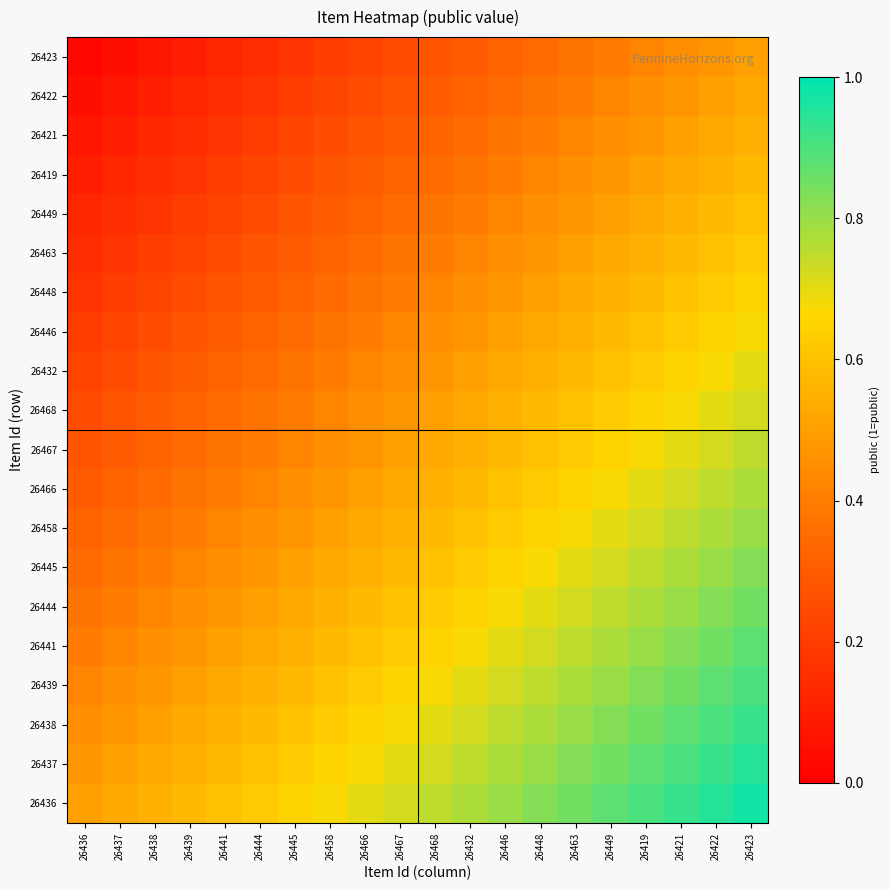

Reading left to right, extract all data points from this chart.

26436: 26436=0.5	26437=0.5	26438=0.6	26439=0.6	26441=0.6	26444=0.6	26445=0.7	26458=0.7	26466=0.7	26467=0.7	26468=0.8	26432=0.8	26446=0.8	26448=0.8	26463=0.8	26449=0.9	26419=0.9	26421=0.9	26422=0.9	26423=1.0
26437: 26436=0.5	26437=0.5	26438=0.5	26439=0.6	26441=0.6	26444=0.6	26445=0.6	26458=0.7	26466=0.7	26467=0.7	26468=0.7	26432=0.8	26446=0.8	26448=0.8	26463=0.8	26449=0.8	26419=0.9	26421=0.9	26422=0.9	26423=0.9
26438: 26436=0.5	26437=0.5	26438=0.5	26439=0.5	26441=0.6	26444=0.6	26445=0.6	26458=0.6	26466=0.7	26467=0.7	26468=0.7	26432=0.7	26446=0.8	26448=0.8	26463=0.8	26449=0.8	26419=0.8	26421=0.9	26422=0.9	26423=0.9
26439: 26436=0.4	26437=0.5	26438=0.5	26439=0.5	26441=0.5	26444=0.6	26445=0.6	26458=0.6	26466=0.6	26467=0.7	26468=0.7	26432=0.7	26446=0.7	26448=0.8	26463=0.8	26449=0.8	26419=0.8	26421=0.8	26422=0.9	26423=0.9
26441: 26436=0.4	26437=0.4	26438=0.5	26439=0.5	26441=0.5	26444=0.5	26445=0.6	26458=0.6	26466=0.6	26467=0.6	26468=0.7	26432=0.7	26446=0.7	26448=0.7	26463=0.8	26449=0.8	26419=0.8	26421=0.8	26422=0.8	26423=0.9
26444: 26436=0.4	26437=0.4	26438=0.4	26439=0.5	26441=0.5	26444=0.5	26445=0.5	26458=0.6	26466=0.6	26467=0.6	26468=0.6	26432=0.7	26446=0.7	26448=0.7	26463=0.7	26449=0.8	26419=0.8	26421=0.8	26422=0.8	26423=0.8
26445: 26436=0.3	26437=0.4	26438=0.4	26439=0.4	26441=0.5	26444=0.5	26445=0.5	26458=0.5	26466=0.6	26467=0.6	26468=0.6	26432=0.6	26446=0.7	26448=0.7	26463=0.7	26449=0.7	26419=0.8	26421=0.8	26422=0.8	26423=0.8
26458: 26436=0.3	26437=0.3	26438=0.4	26439=0.4	26441=0.4	26444=0.5	26445=0.5	26458=0.5	26466=0.5	26467=0.6	26468=0.6	26432=0.6	26446=0.6	26448=0.7	26463=0.7	26449=0.7	26419=0.7	26421=0.8	26422=0.8	26423=0.8
26466: 26436=0.3	26437=0.3	26438=0.3	26439=0.4	26441=0.4	26444=0.4	26445=0.5	26458=0.5	26466=0.5	26467=0.5	26468=0.6	26432=0.6	26446=0.6	26448=0.6	26463=0.7	26449=0.7	26419=0.7	26421=0.7	26422=0.8	26423=0.8
26467: 26436=0.3	26437=0.3	26438=0.3	26439=0.3	26441=0.4	26444=0.4	26445=0.4	26458=0.5	26466=0.5	26467=0.5	26468=0.5	26432=0.6	26446=0.6	26448=0.6	26463=0.6	26449=0.7	26419=0.7	26421=0.7	26422=0.7	26423=0.8
26468: 26436=0.2	26437=0.3	26438=0.3	26439=0.3	26441=0.3	26444=0.4	26445=0.4	26458=0.4	26466=0.5	26467=0.5	26468=0.5	26432=0.5	26446=0.6	26448=0.6	26463=0.6	26449=0.6	26419=0.7	26421=0.7	26422=0.7	26423=0.7
26432: 26436=0.2	26437=0.2	26438=0.3	26439=0.3	26441=0.3	26444=0.3	26445=0.4	26458=0.4	26466=0.4	26467=0.5	26468=0.5	26432=0.5	26446=0.5	26448=0.6	26463=0.6	26449=0.6	26419=0.6	26421=0.7	26422=0.7	26423=0.7
26446: 26436=0.2	26437=0.2	26438=0.2	26439=0.3	26441=0.3	26444=0.3	26445=0.3	26458=0.4	26466=0.4	26467=0.4	26468=0.5	26432=0.5	26446=0.5	26448=0.5	26463=0.6	26449=0.6	26419=0.6	26421=0.6	26422=0.7	26423=0.7
26448: 26436=0.2	26437=0.2	26438=0.2	26439=0.2	26441=0.3	26444=0.3	26445=0.3	26458=0.3	26466=0.4	26467=0.4	26468=0.4	26432=0.5	26446=0.5	26448=0.5	26463=0.5	26449=0.6	26419=0.6	26421=0.6	26422=0.6	26423=0.7
26463: 26436=0.2	26437=0.2	26438=0.2	26439=0.2	26441=0.2	26444=0.3	26445=0.3	26458=0.3	26466=0.3	26467=0.4	26468=0.4	26432=0.4	26446=0.5	26448=0.5	26463=0.5	26449=0.5	26419=0.6	26421=0.6	26422=0.6	26423=0.6
26449: 26436=0.1	26437=0.2	26438=0.2	26439=0.2	26441=0.2	26444=0.2	26445=0.3	26458=0.3	26466=0.3	26467=0.3	26468=0.4	26432=0.4	26446=0.4	26448=0.5	26463=0.5	26449=0.5	26419=0.5	26421=0.6	26422=0.6	26423=0.6
26419: 26436=0.1	26437=0.1	26438=0.2	26439=0.2	26441=0.2	26444=0.2	26445=0.2	26458=0.3	26466=0.3	26467=0.3	26468=0.3	26432=0.4	26446=0.4	26448=0.4	26463=0.5	26449=0.5	26419=0.5	26421=0.5	26422=0.6	26423=0.6
26421: 26436=0.1	26437=0.1	26438=0.1	26439=0.2	26441=0.2	26444=0.2	26445=0.2	26458=0.2	26466=0.3	26467=0.3	26468=0.3	26432=0.3	26446=0.4	26448=0.4	26463=0.4	26449=0.5	26419=0.5	26421=0.5	26422=0.5	26423=0.6
26422: 26436=0.0	26437=0.1	26438=0.1	26439=0.1	26441=0.2	26444=0.2	26445=0.2	26458=0.2	26466=0.2	26467=0.3	26468=0.3	26432=0.3	26446=0.3	26448=0.4	26463=0.4	26449=0.4	26419=0.5	26421=0.5	26422=0.5	26423=0.5
26423: 26436=0.0	26437=0.0	26438=0.1	26439=0.1	26441=0.1	26444=0.2	26445=0.2	26458=0.2	26466=0.2	26467=0.2	26468=0.3	26432=0.3	26446=0.3	26448=0.3	26463=0.4	26449=0.4	26419=0.4	26421=0.5	26422=0.5	26423=0.5